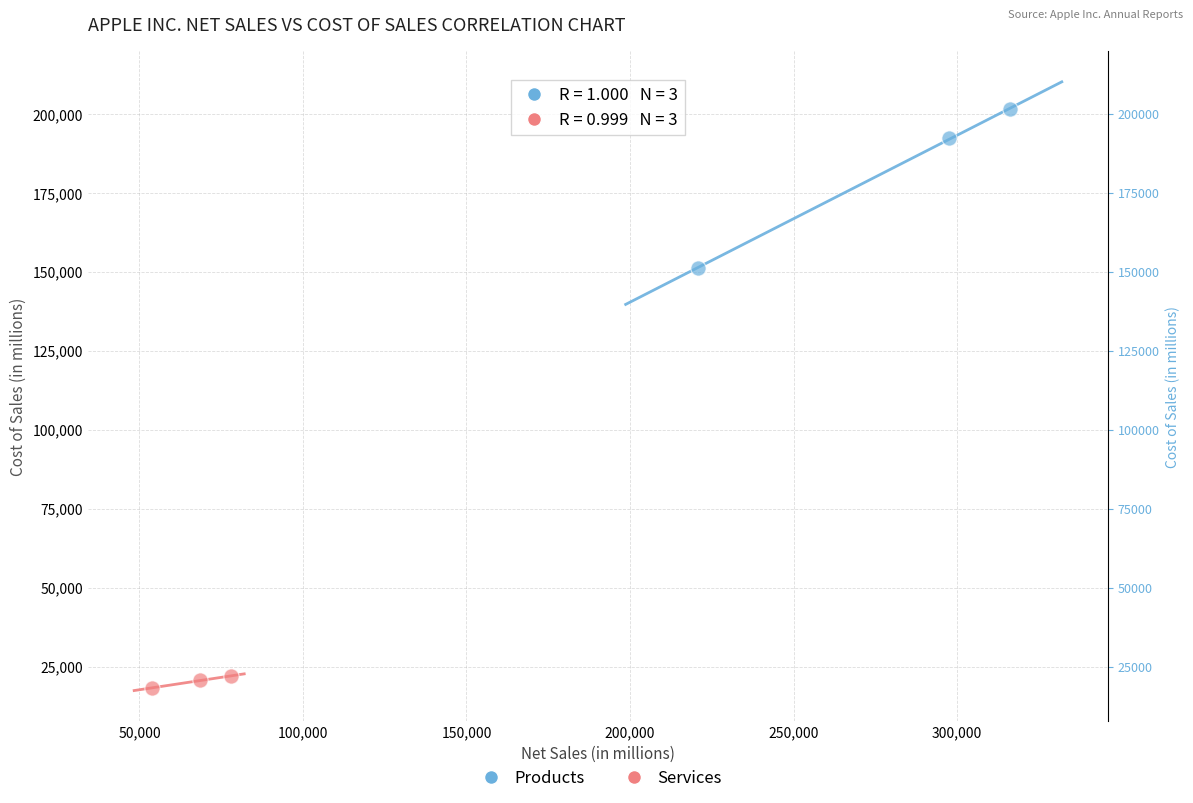

Which series contains the lowest Y value?

Services